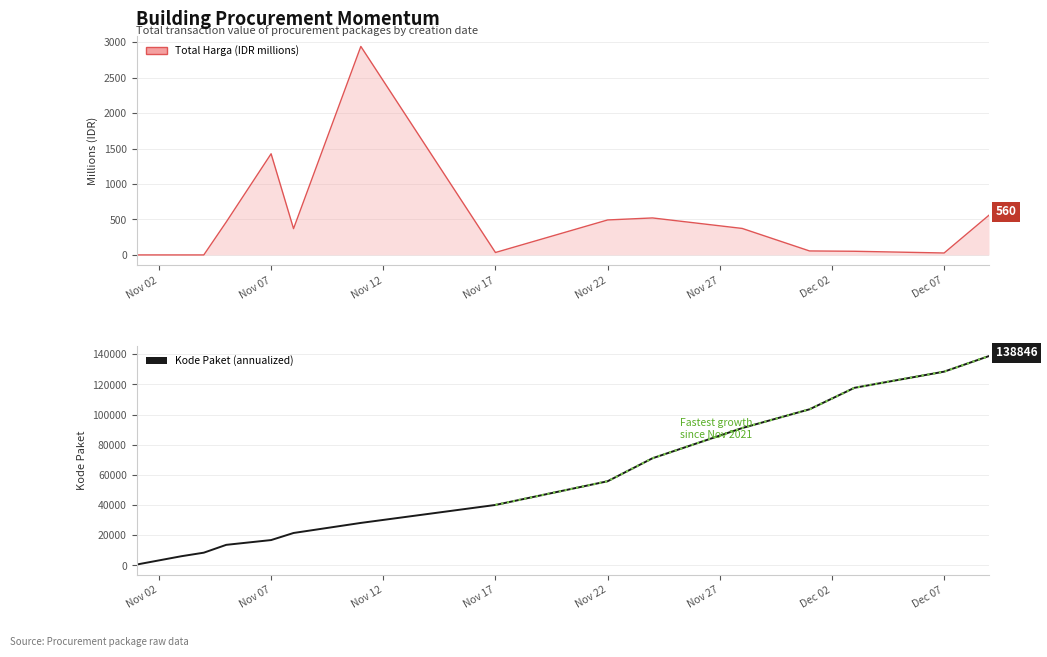

What is the average value?

56141.3